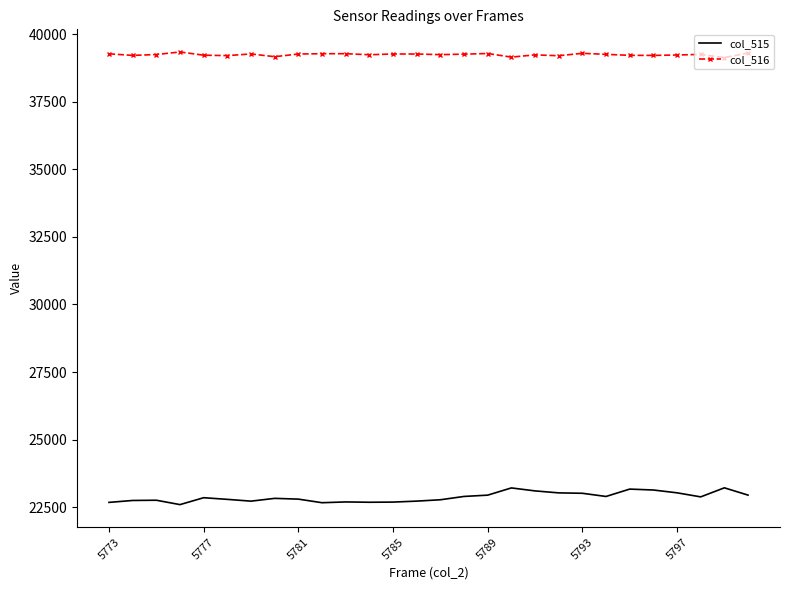

What is the greatest value displayed?

39341